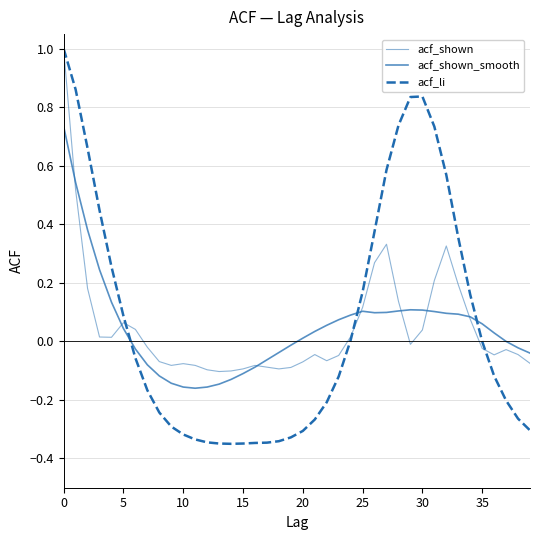

What is the label of the 22nd point from the left?

21